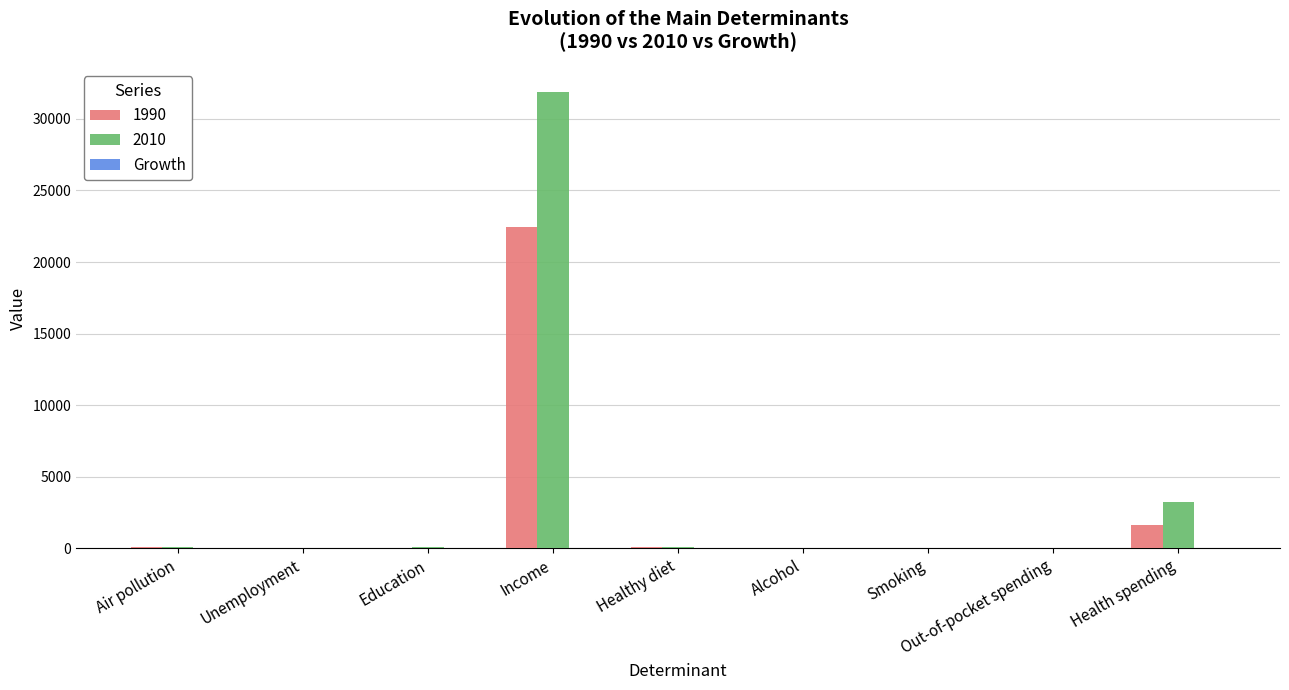

Where is 1990 nearest to the value 11240?

Health spending